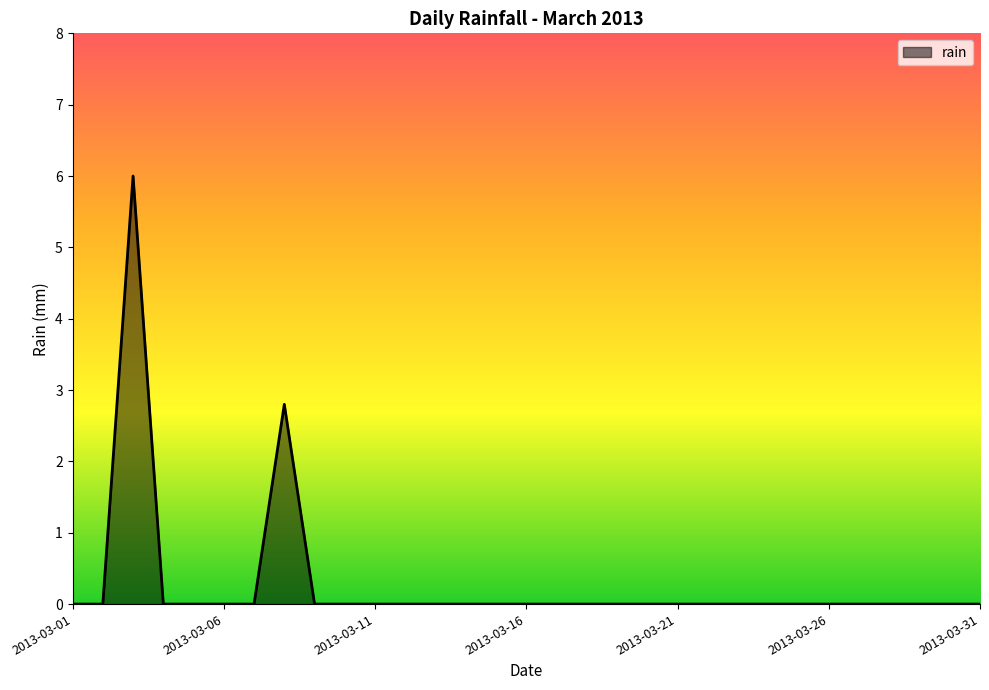

What is the difference between the second highest and minimum values?

2.8